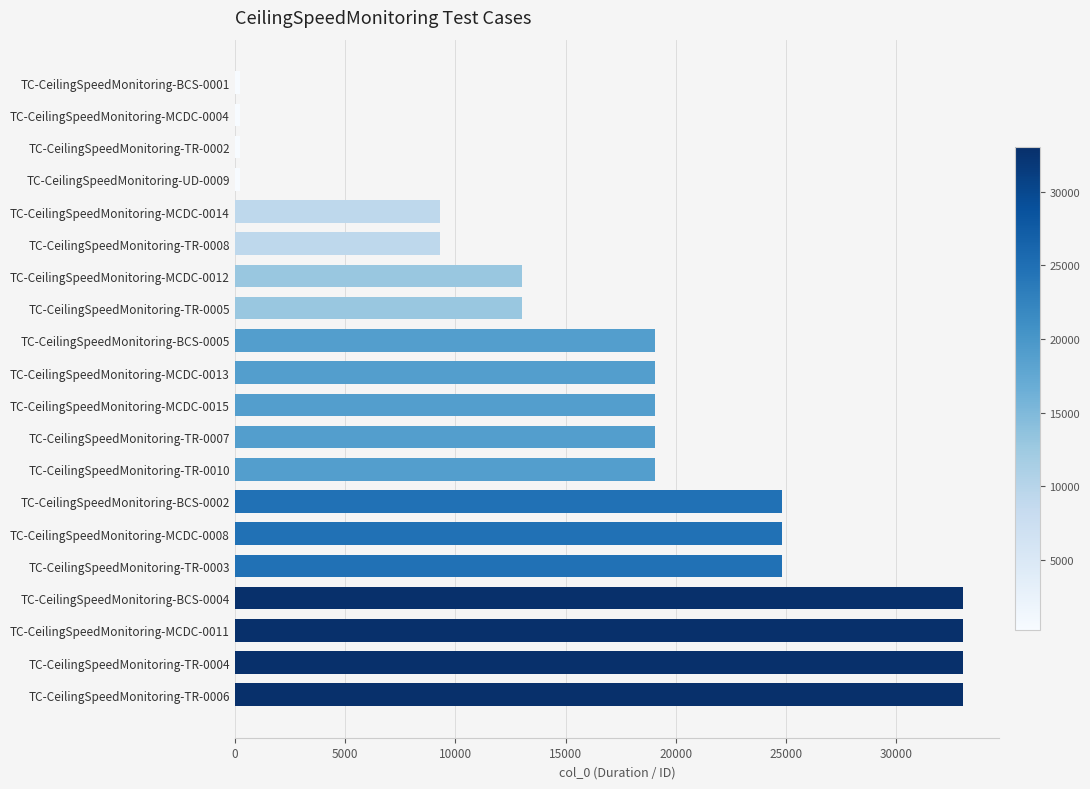

What is the difference between the second highest and second lowest values?

32783